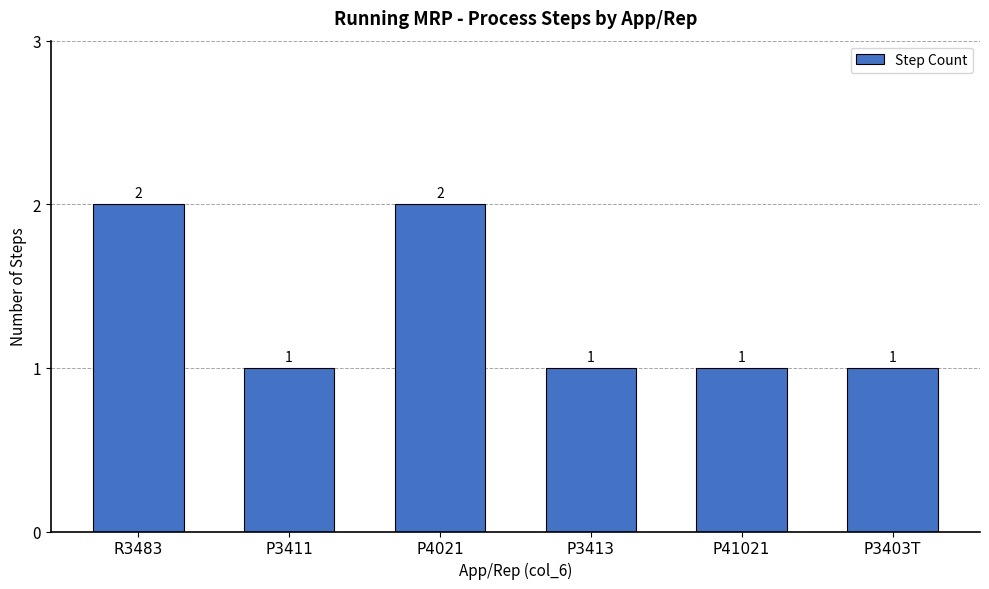

The value at P3411 is 2. True or false?

False